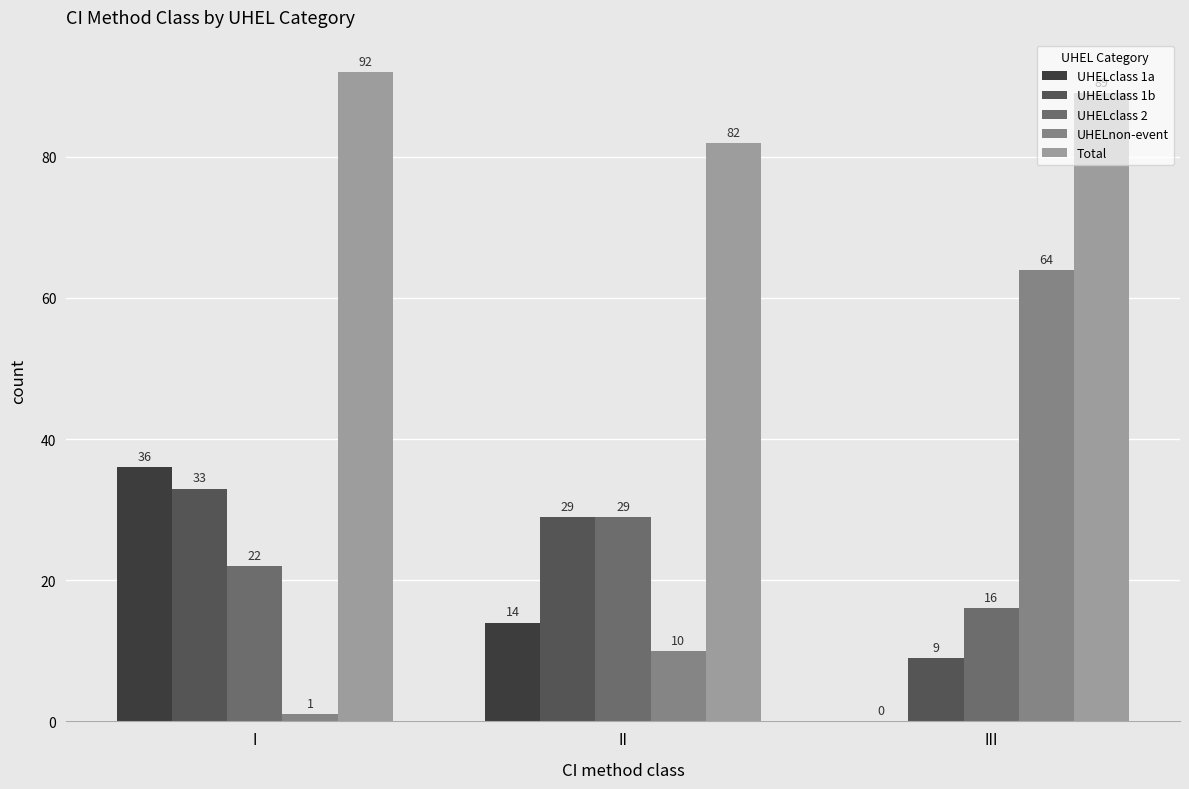

Count the UHELclass 1b values in the range 9 to 33.

3